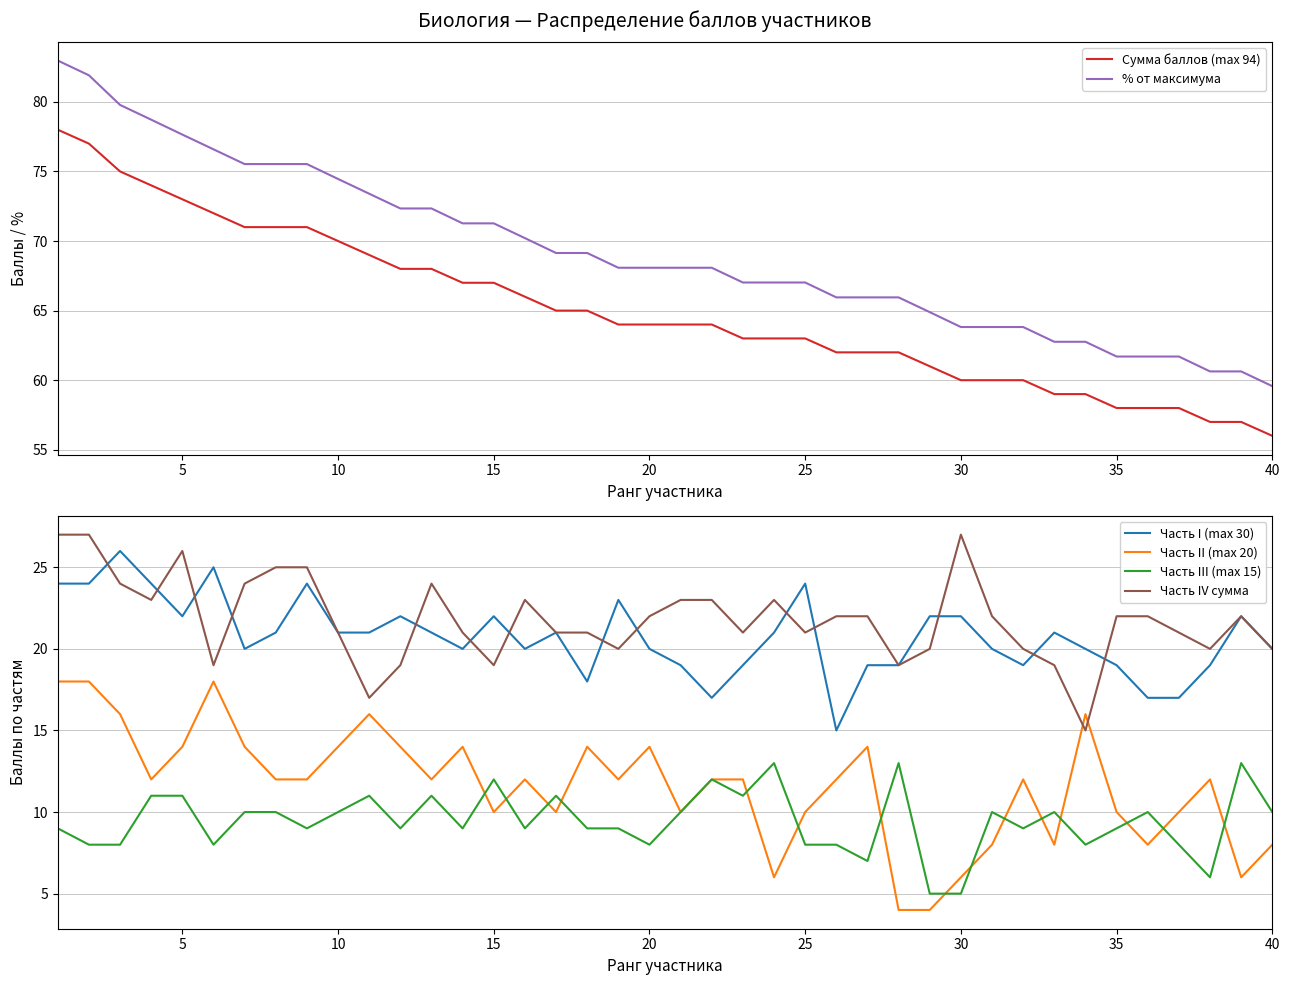

What is the lowest value of the Часть I (max 30) series?

15